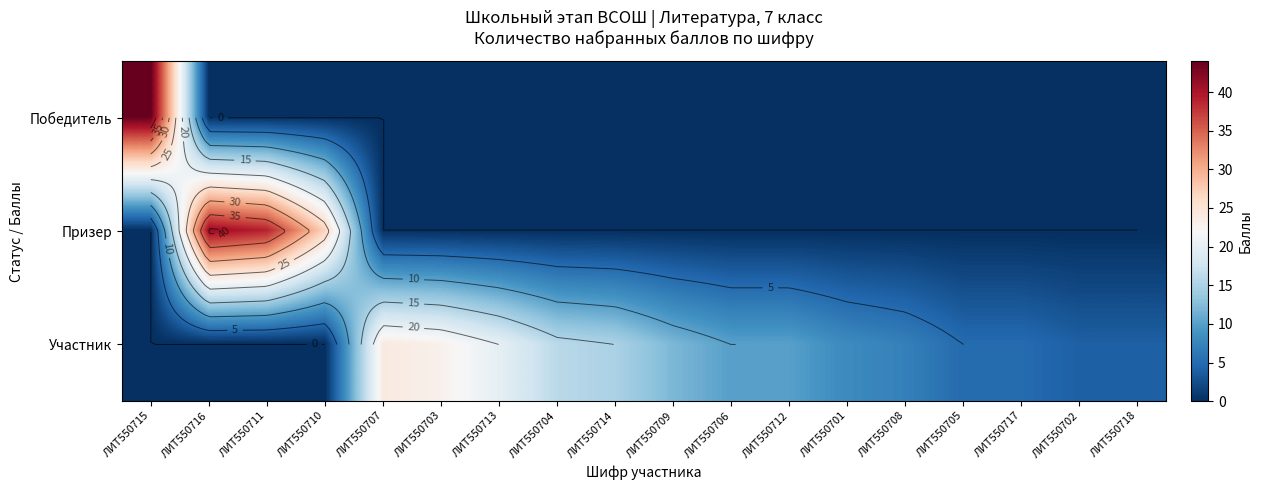

What is the difference between the highest and lowest values at ЛИТ550714?

15